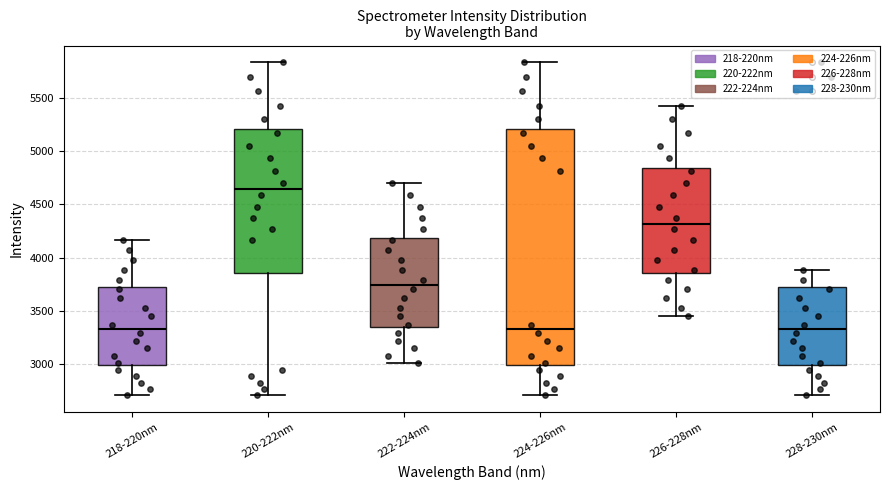

Where does the lower whisker of the box for 220-222nm end on the y-axis? The values are not printed on the chart, so give them approximately, as read against the axis.

2700